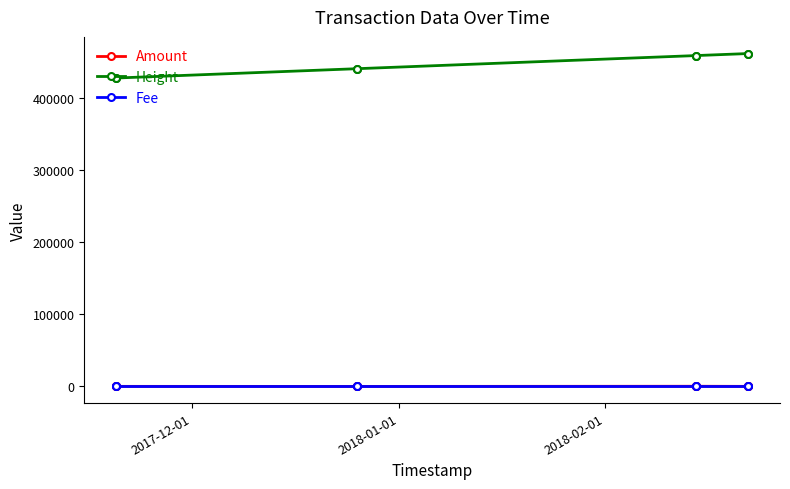

True or false: Fee and Height intersect in this chart.

False